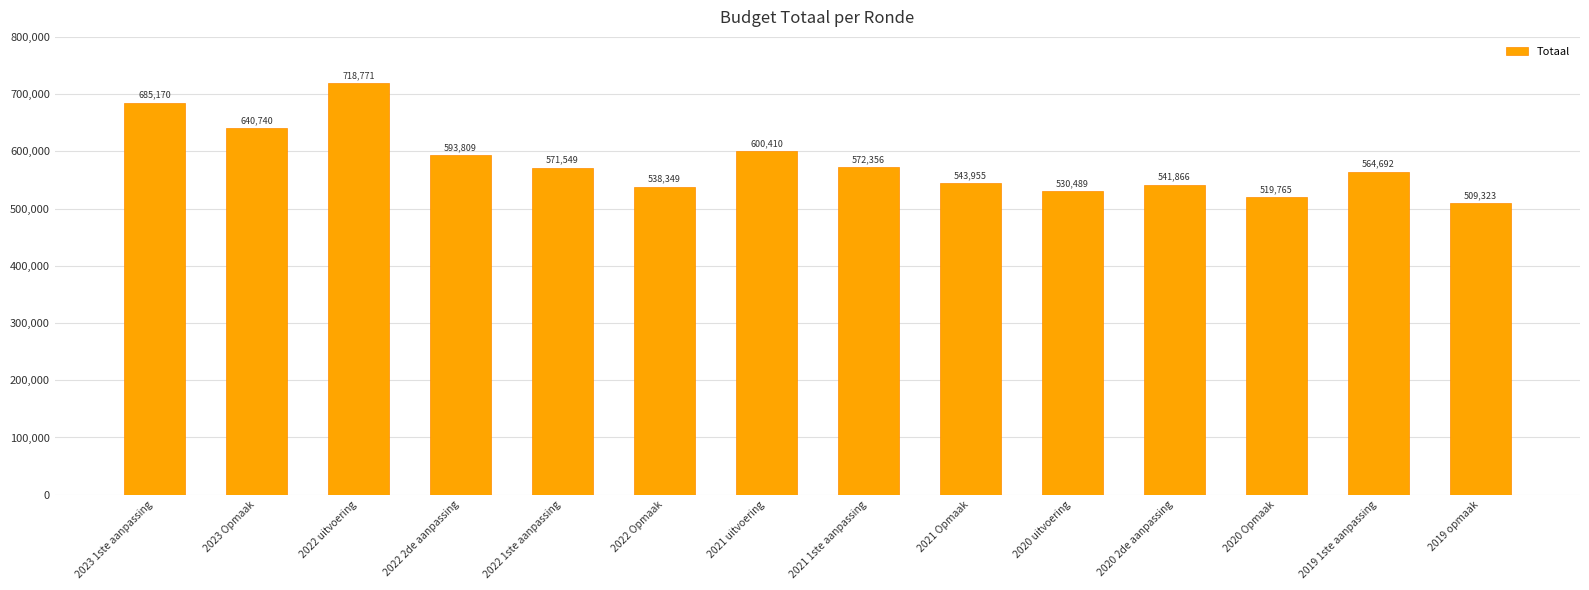

What is the difference between the maximum and second lowest values?

199006